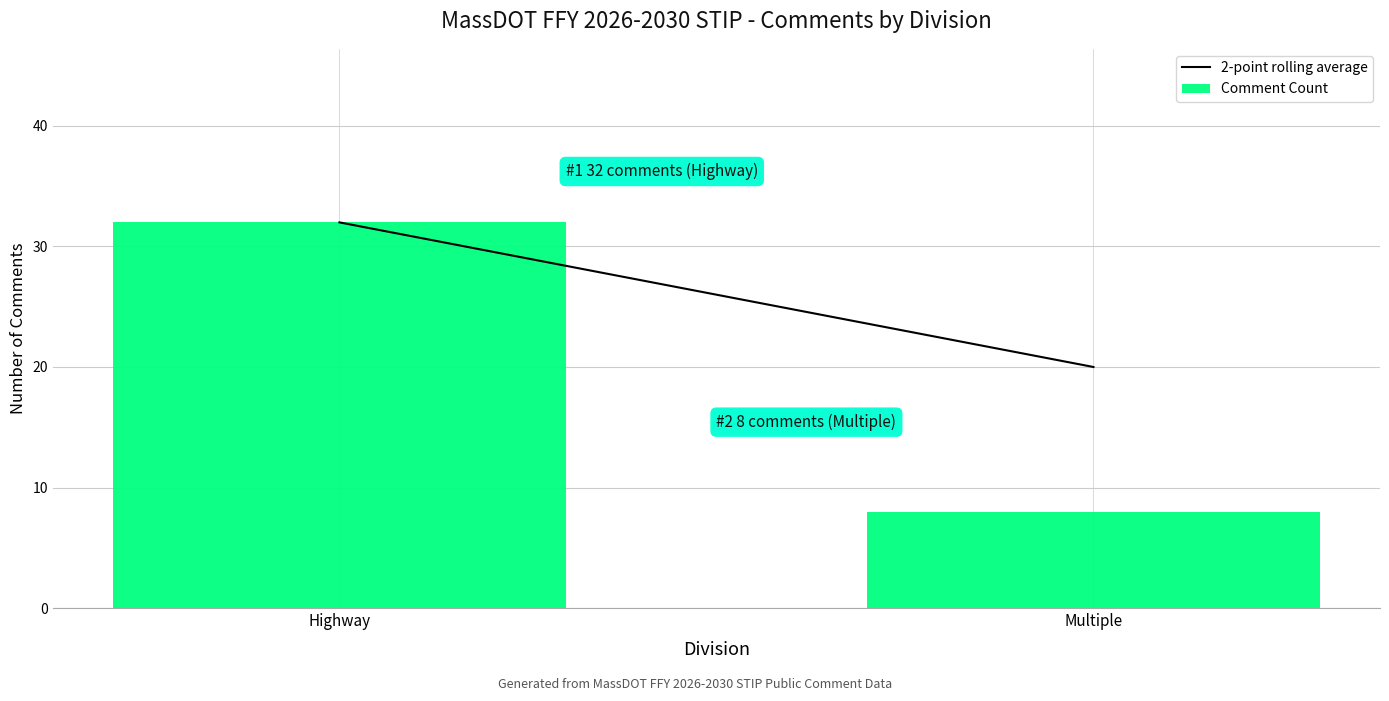

What position from the left is Highway?

1